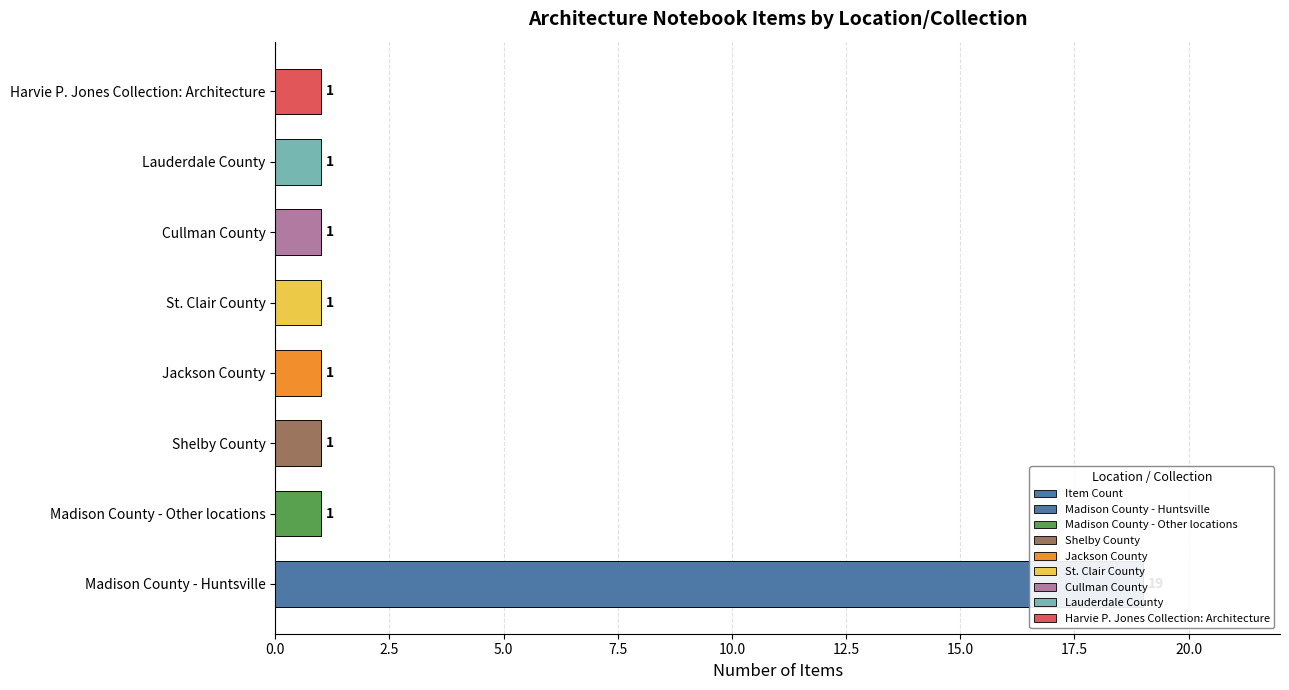

Reading left to right, list all the values displayed in this chart.

19	1	1	1	1	1	1	1